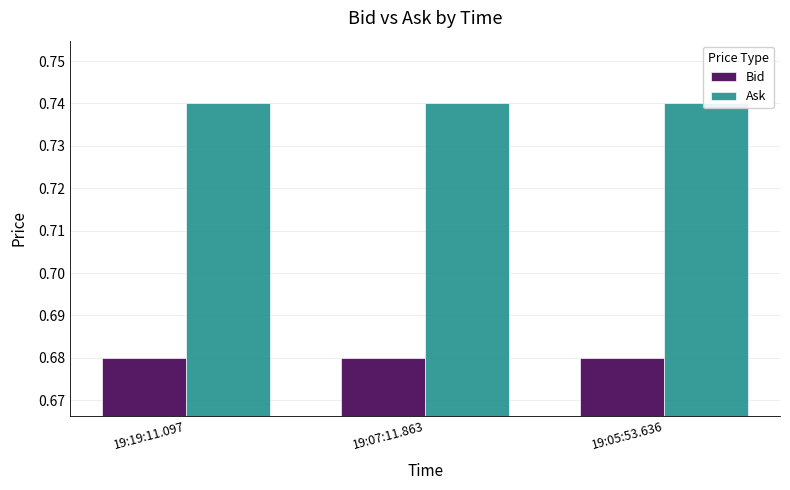

What is the average value of the Ask series?

0.7